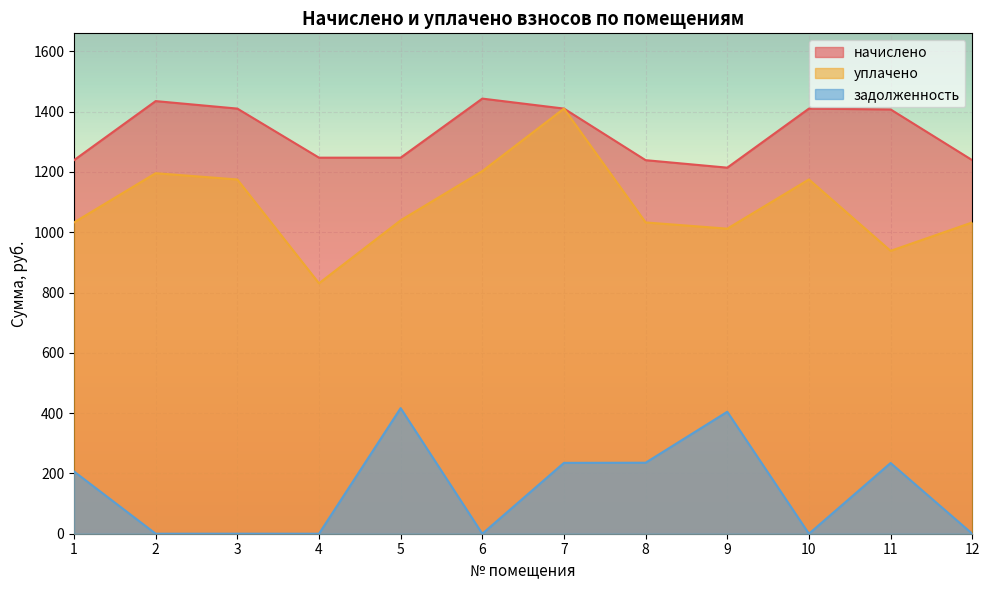

Is it true that задолженность equals -282.2 at 10?

False